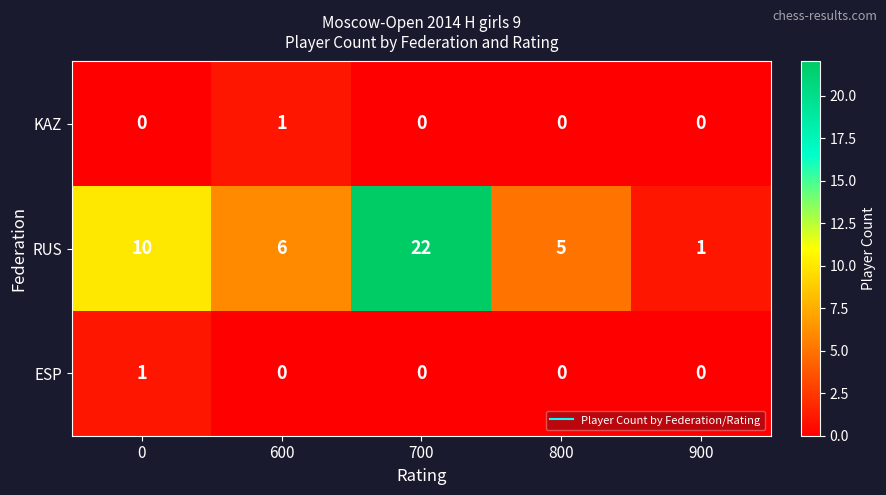

At which category does the chart reach its peak across all series?

700